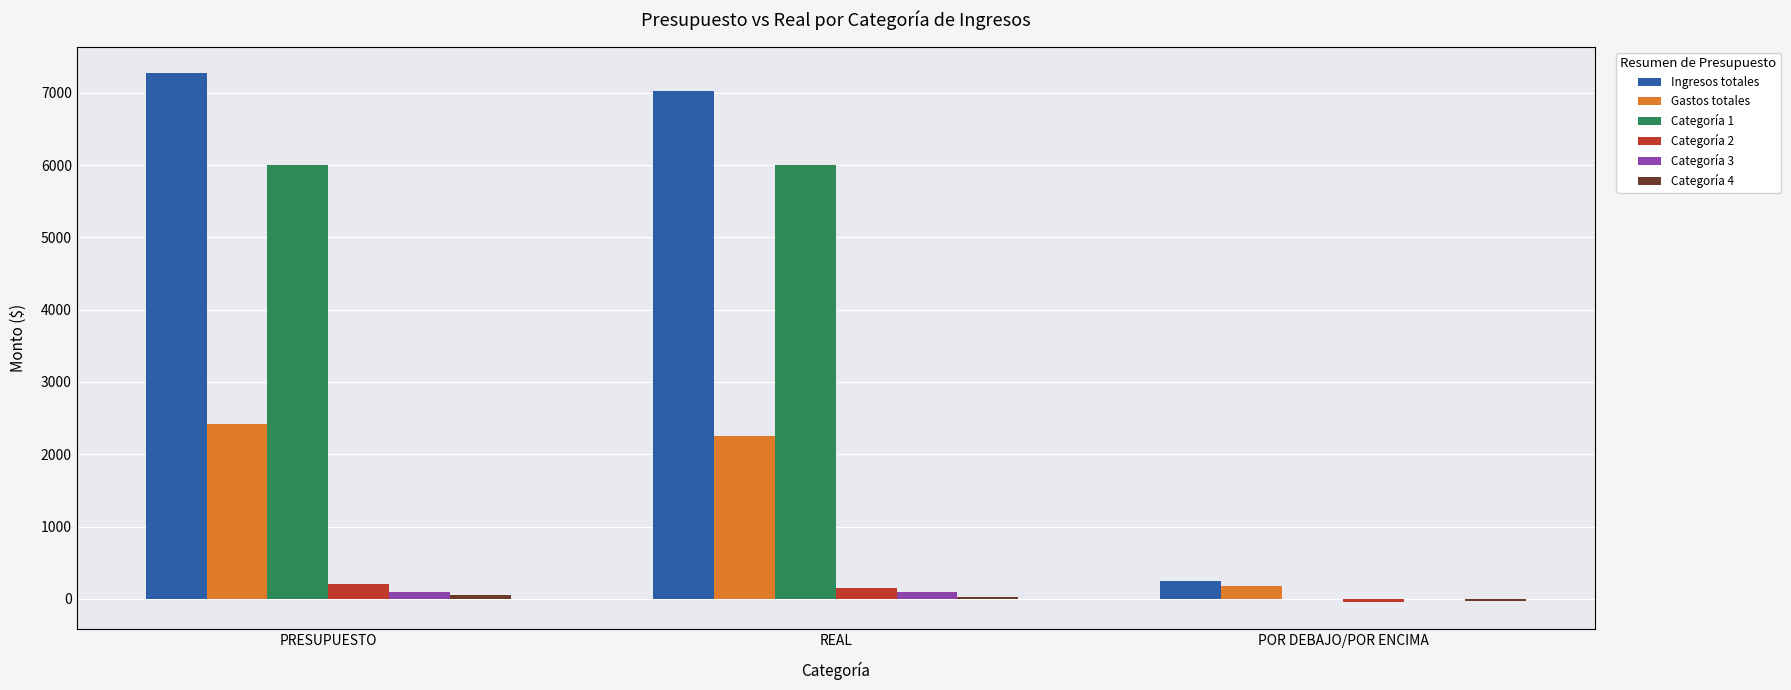

The Gastos totales series shows 4003 at PRESUPUESTO. True or false?

False